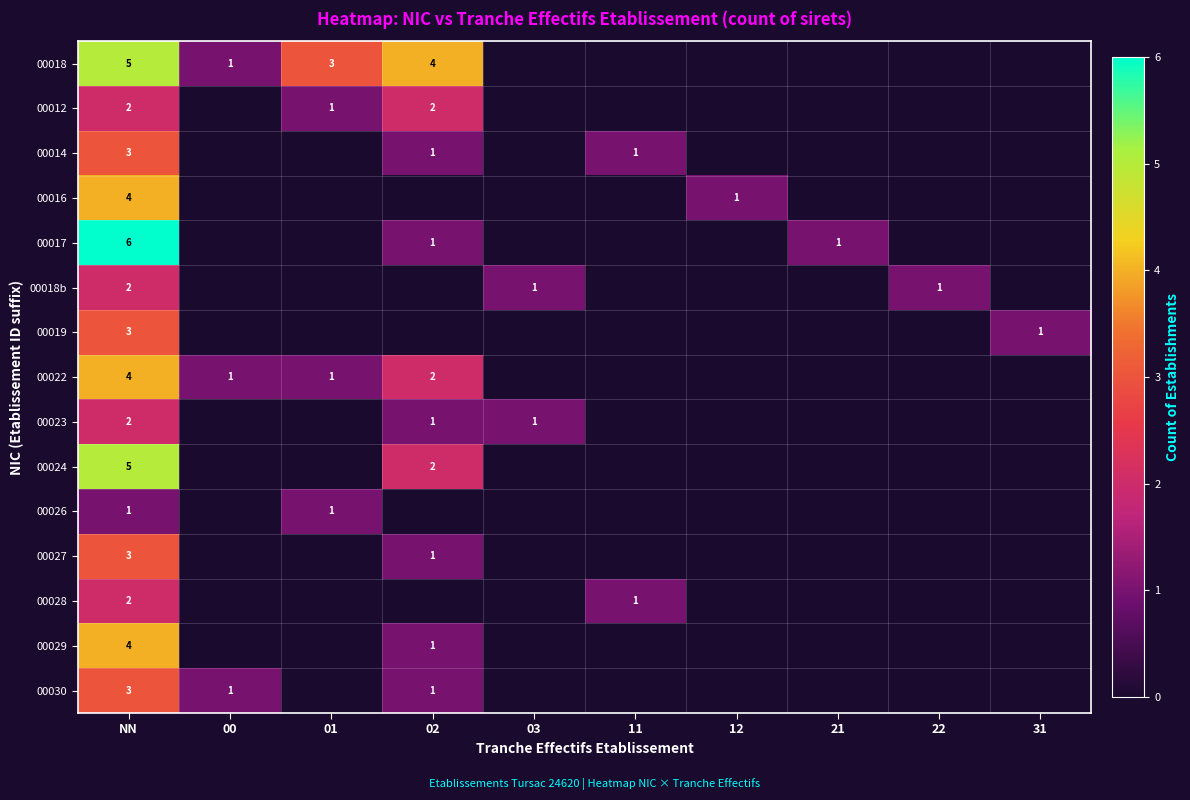

What is the total value across all series at NN?

49